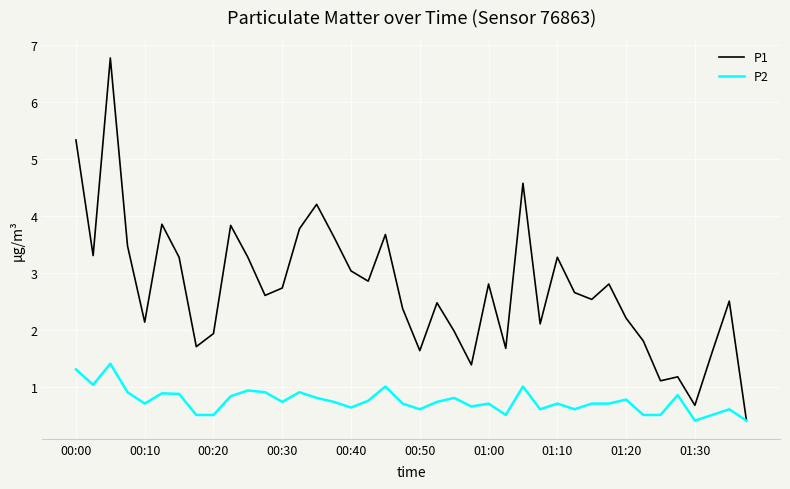

Which series has the widest spread of values?

P1